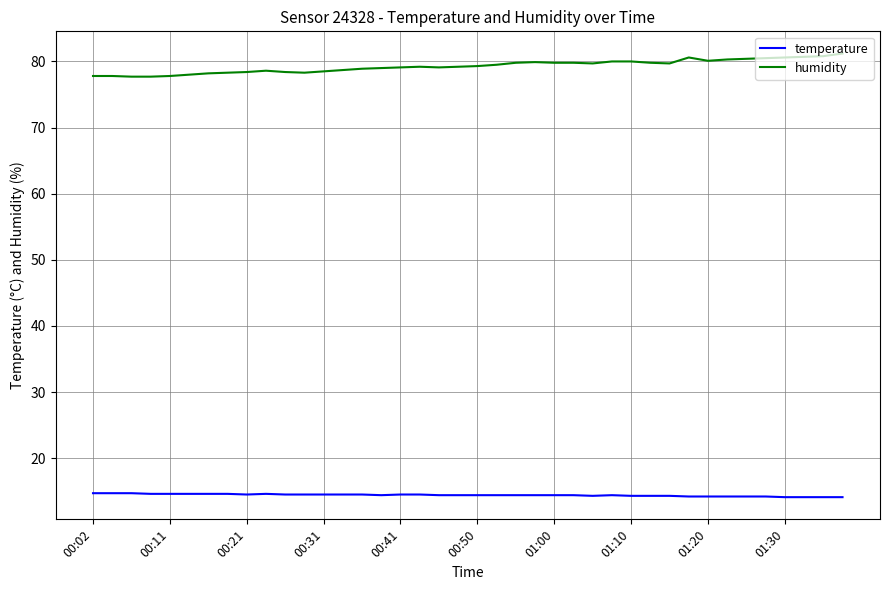

What is the minimum value shown in the chart?

14.1